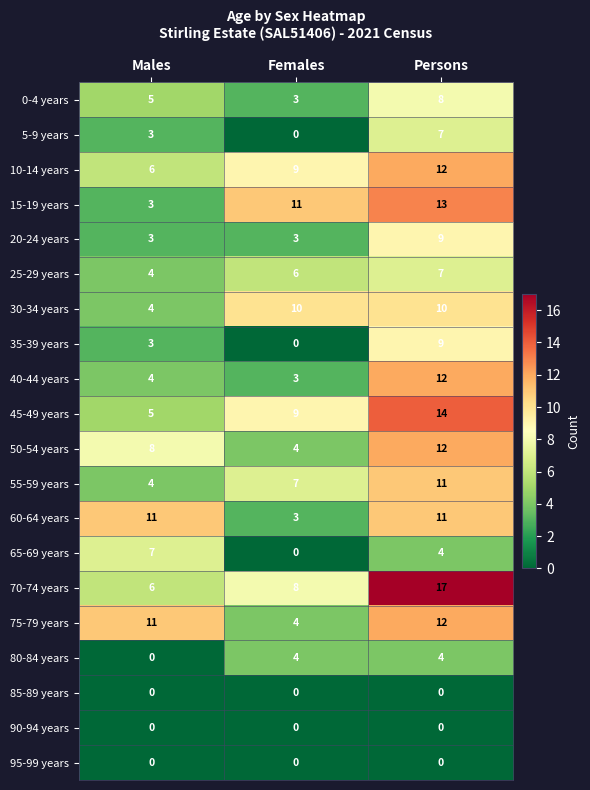

Is it true that 30-34 years equals 15 at Persons?

False